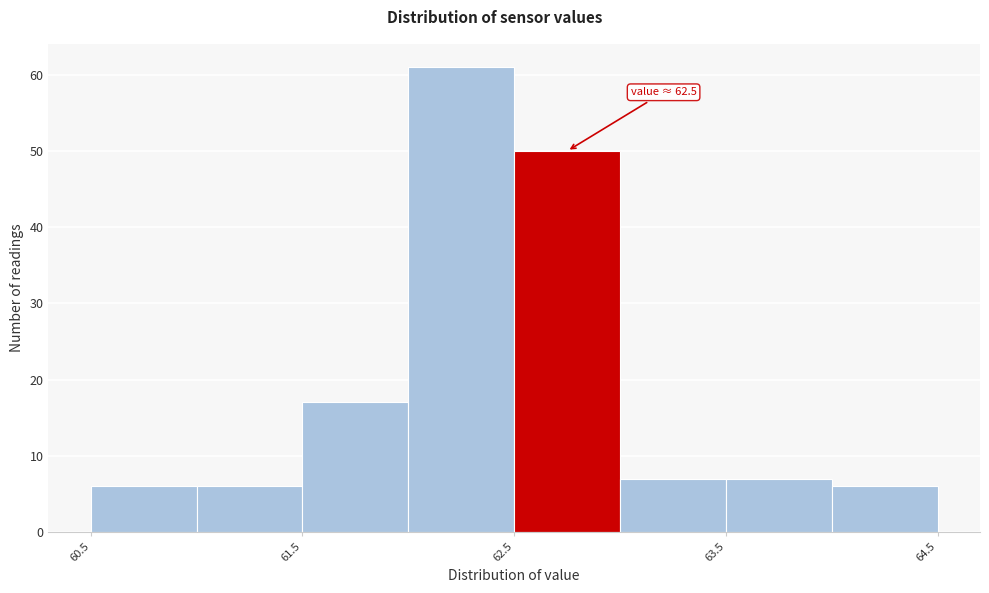

Which range on the x-axis has the tallest bar?

62.0 to 62.5